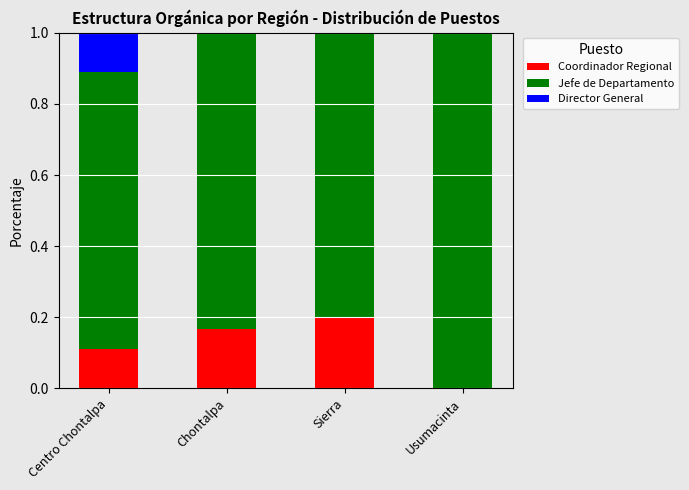

The value of Coordinador Regional at Usumacinta is -0.1. True or false?

False